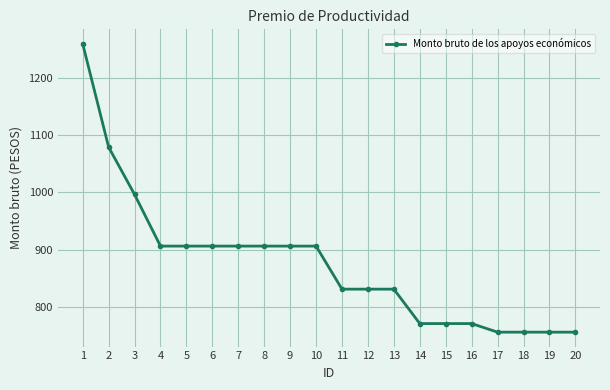

True or false: the data shows 755.6 at 20.

True